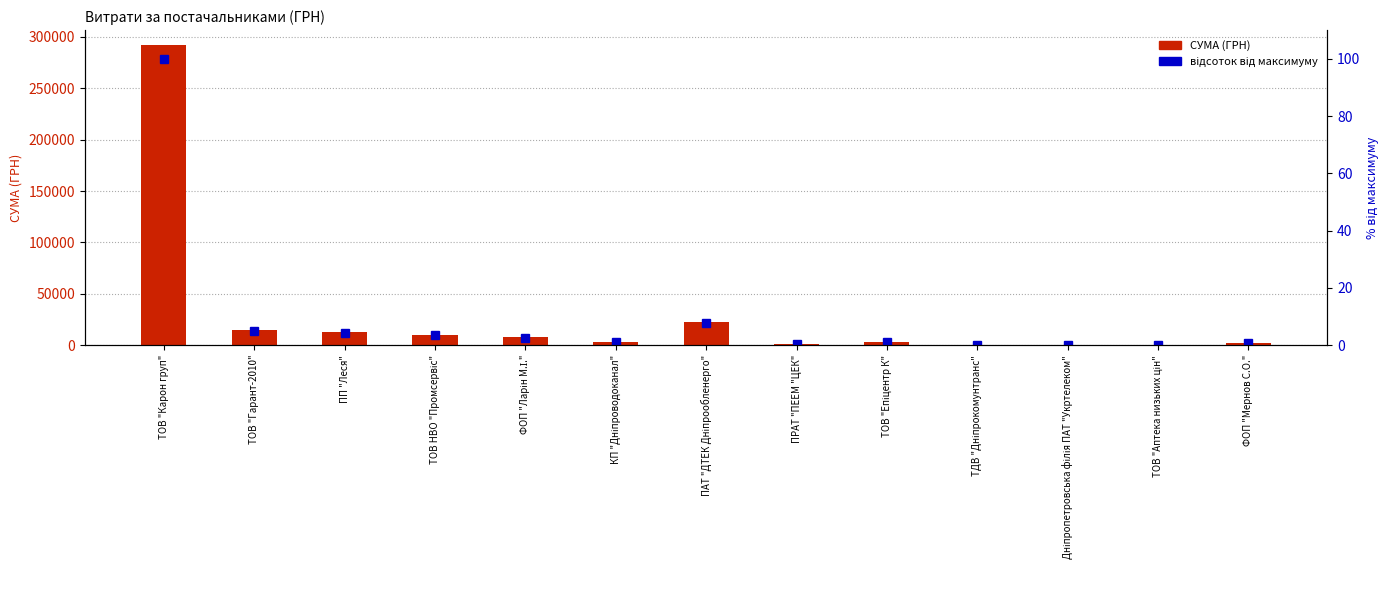

What position from the right is ФОП "Ларін М.І."?

9